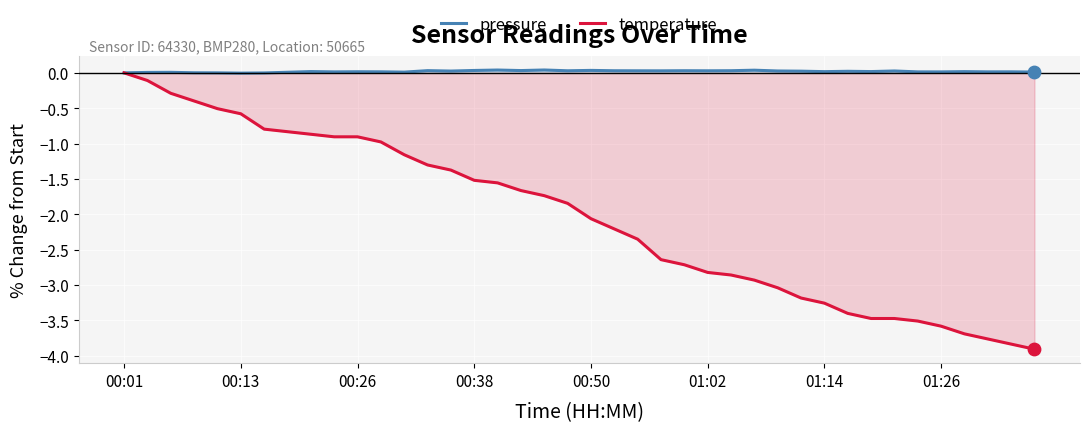

Which series contains the highest Y value?

pressure